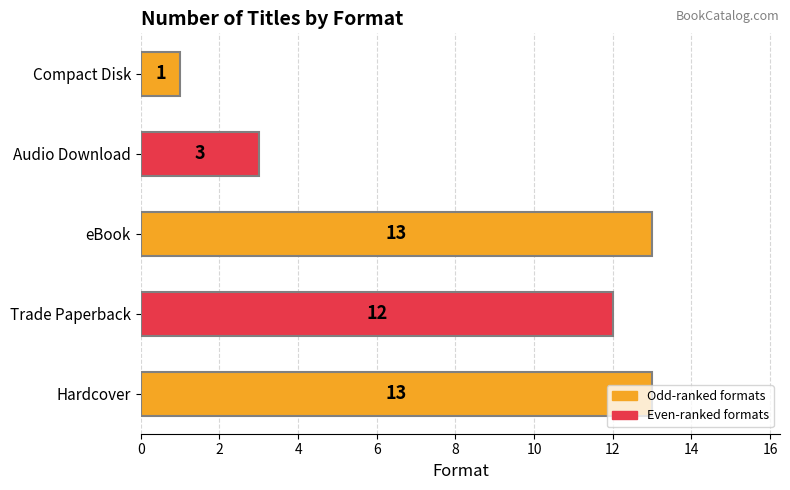

What is the difference between the second highest and second lowest values?

10